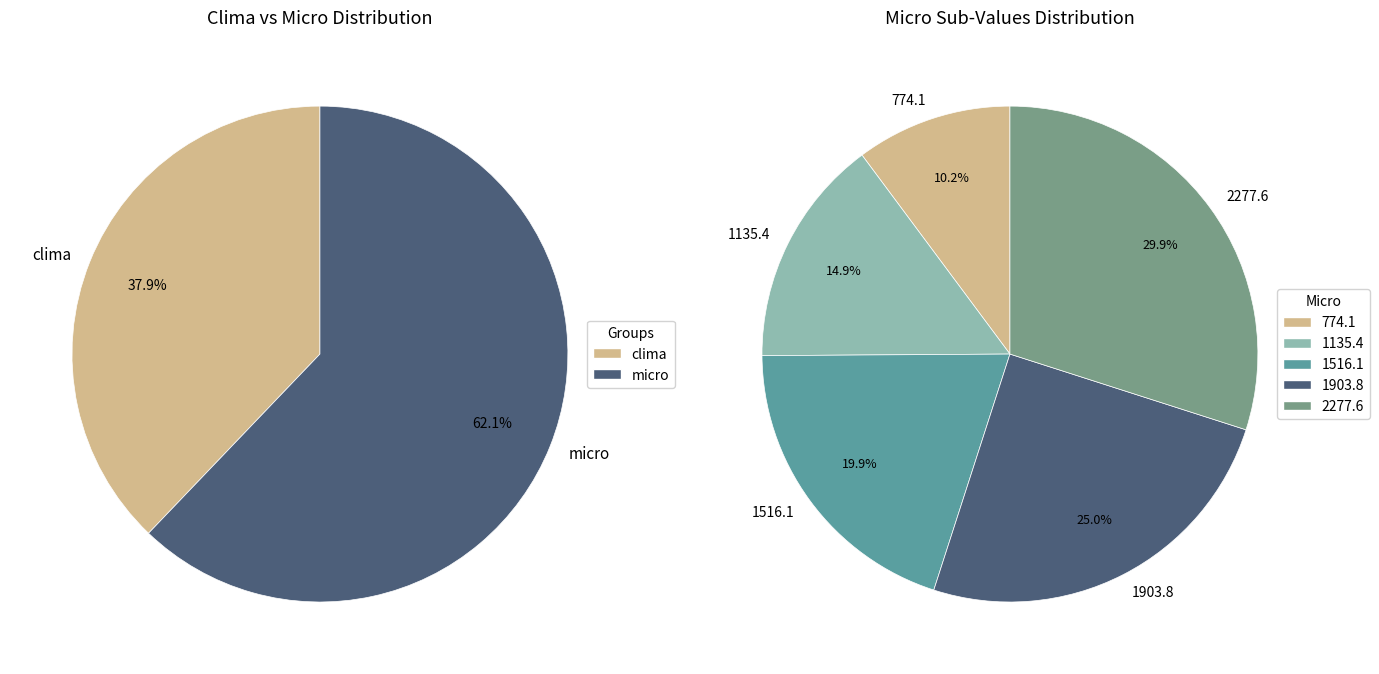

Is it true that FDCF0.02018119/BNA is 27% of the pie?

False